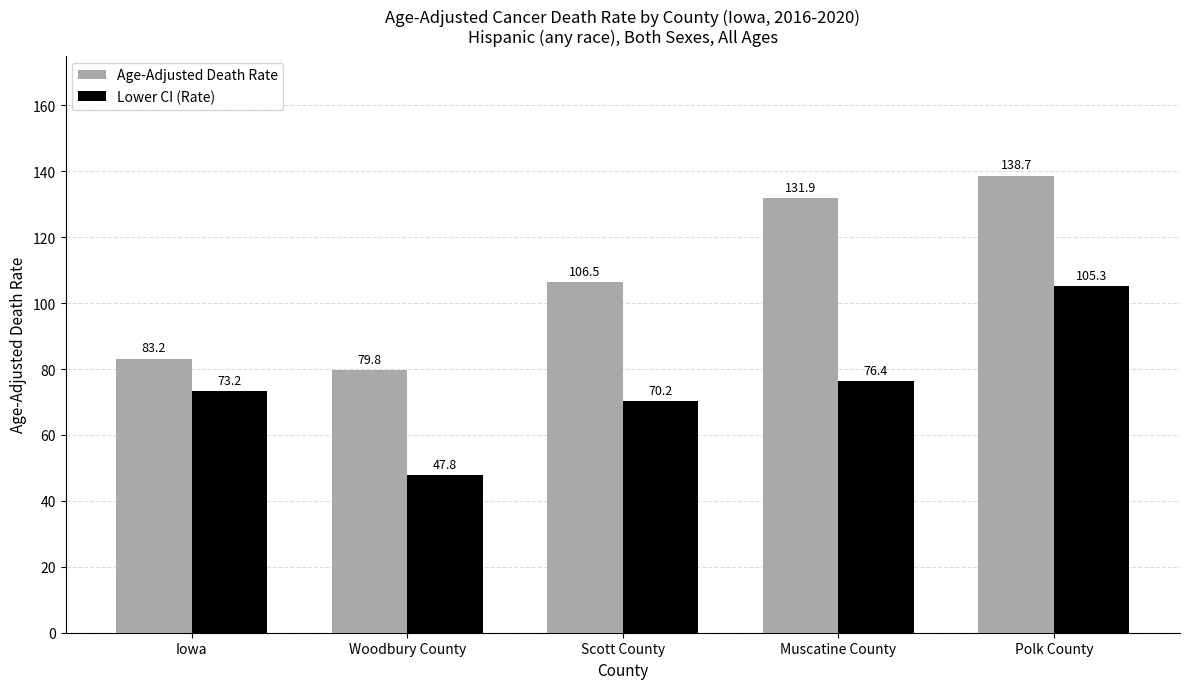

Reading left to right, list all the values displayed in this chart.

Age-Adjusted Death Rate: Iowa=83.2	Woodbury County=79.8	Scott County=106.5	Muscatine County=131.9	Polk County=138.7
Lower CI (Rate): Iowa=73.2	Woodbury County=47.8	Scott County=70.2	Muscatine County=76.4	Polk County=105.3